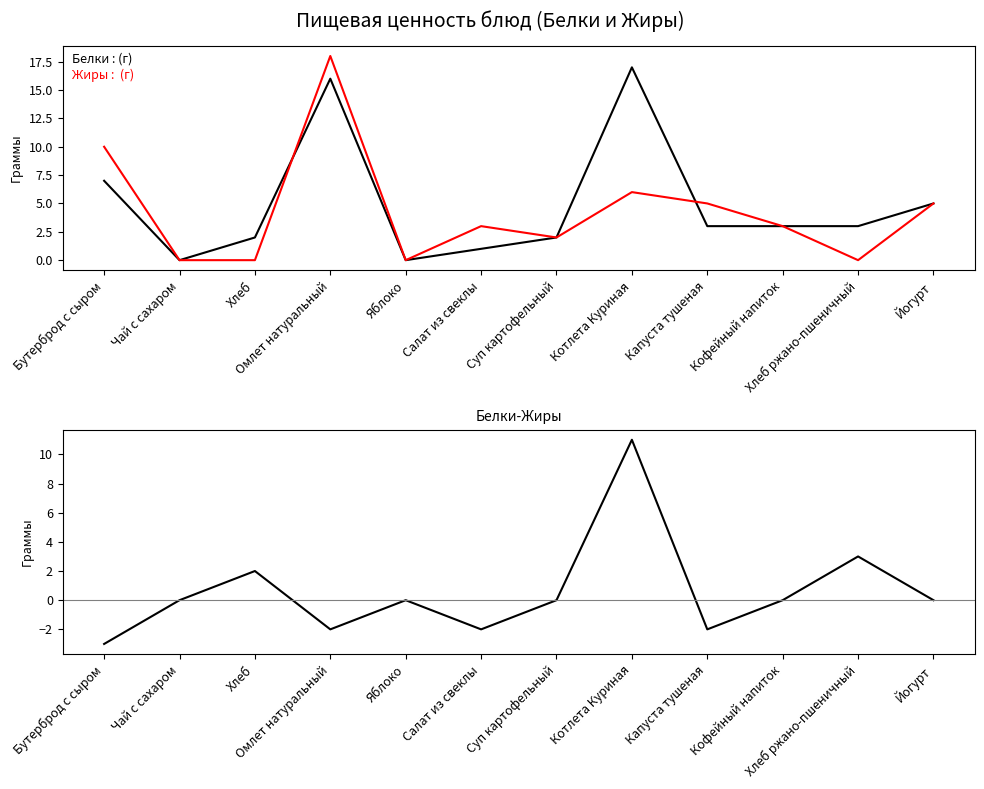

What is the label of the 2nd point from the right?

Хлеб ржано-пшеничный